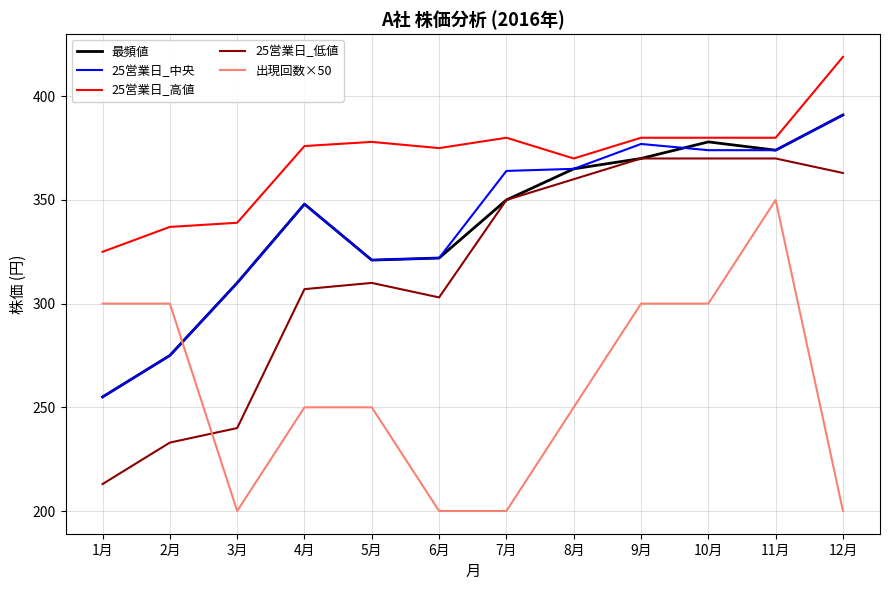

Is the value of 25営業日_中央 at 12月 greater than the value of 最頻値 at 8月?

Yes